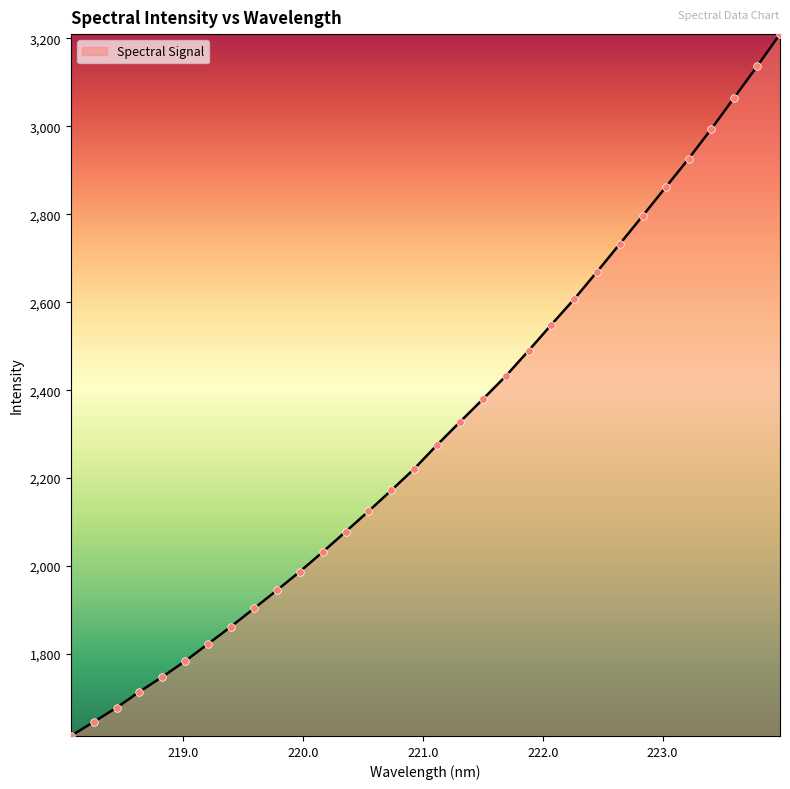

What is the minimum value shown in the chart?

1613.3